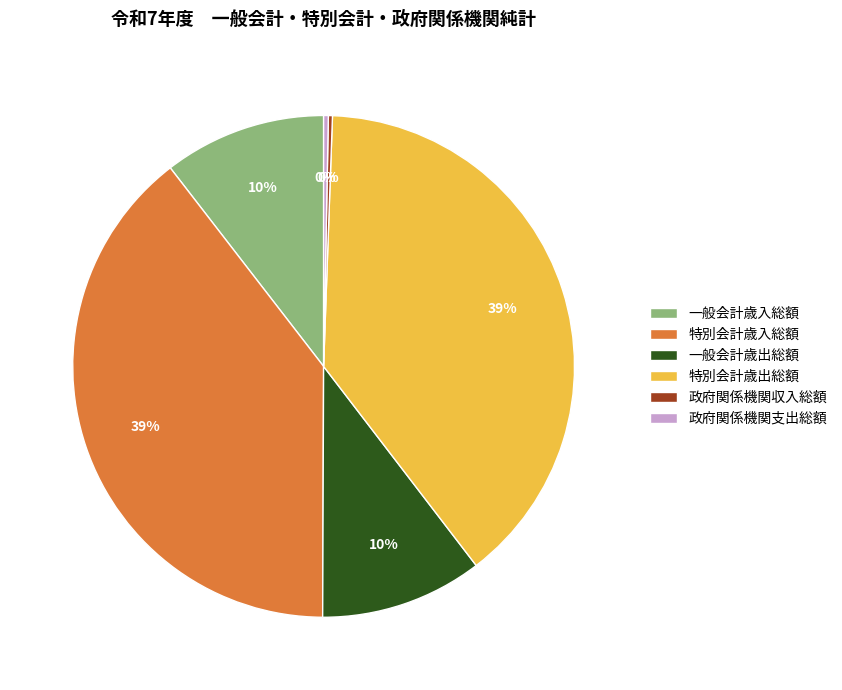

To the nearest percent, what is the combined percentage of 政府関係機関支出総額 and 特別会計歳入総額?

40%